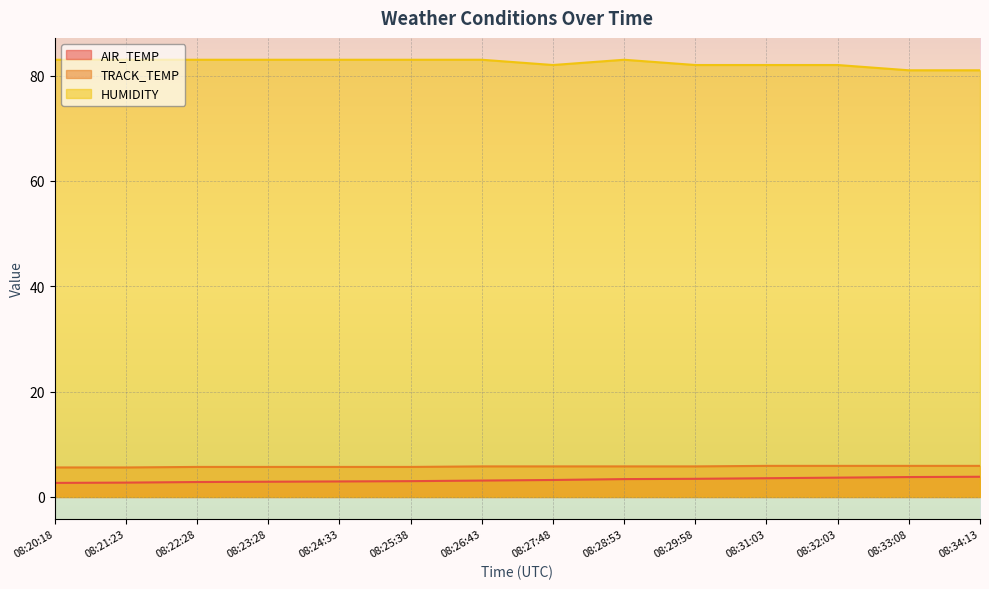

True or false: AIR_TEMP and HUMIDITY intersect in this chart.

False